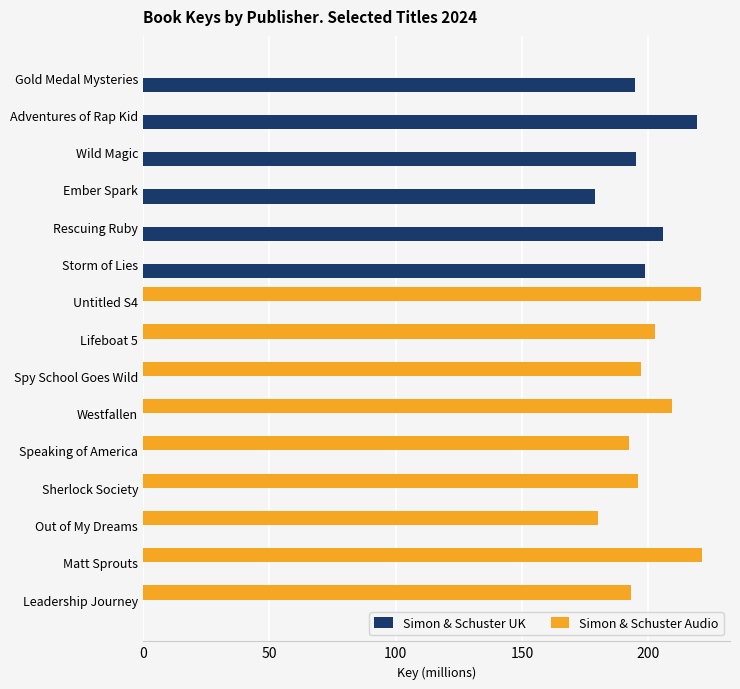

What is the sum of the Simon & Schuster Audio values at Spy School Goes Wild and Speaking of America?

389.3